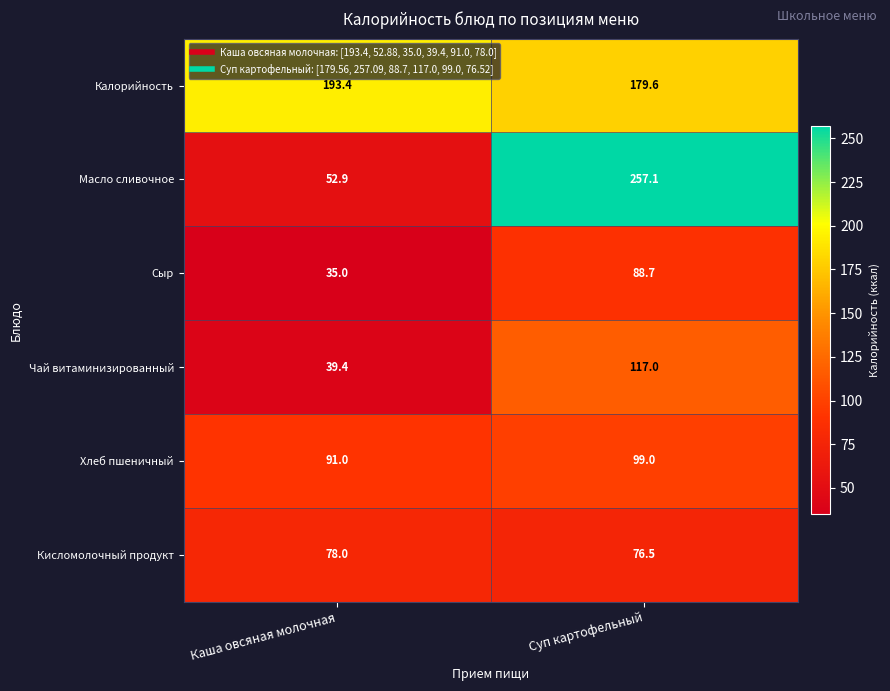

Count the number of categories in the chart.

2